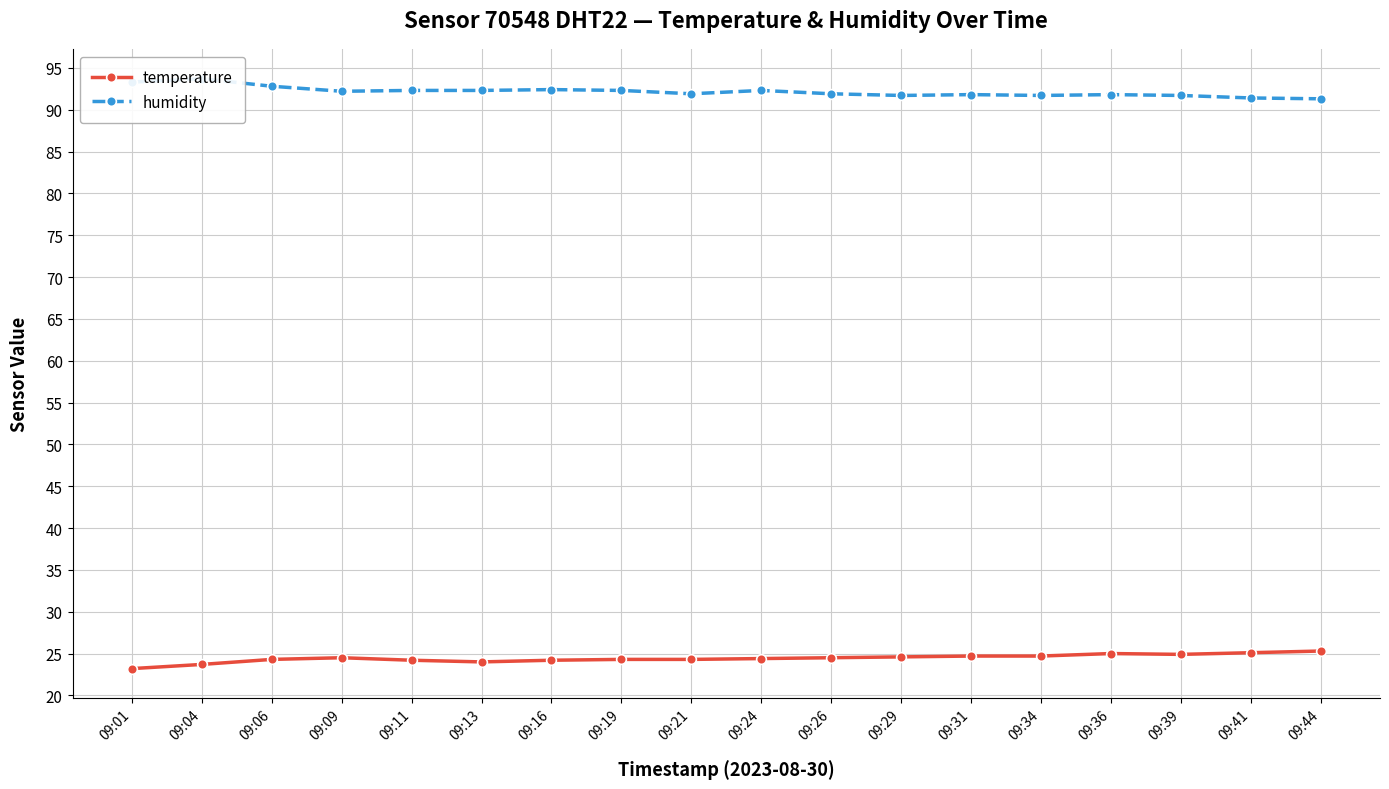

What is the lowest value of the temperature series?

23.2